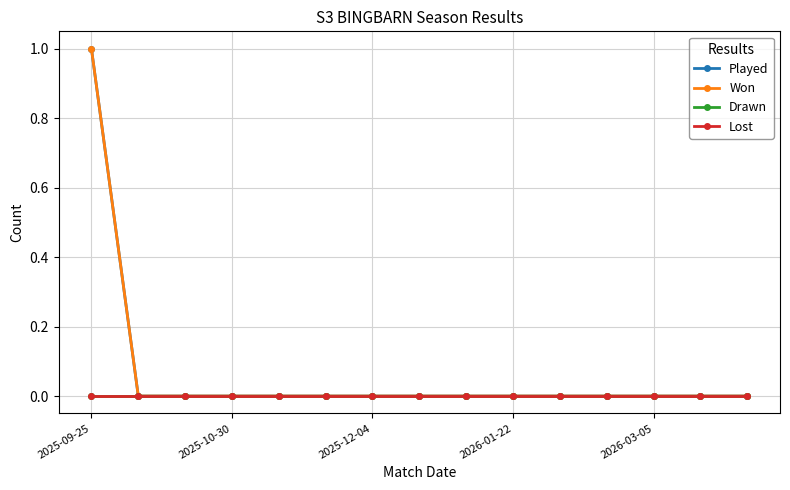

Does the chart have visible grid lines?

Yes